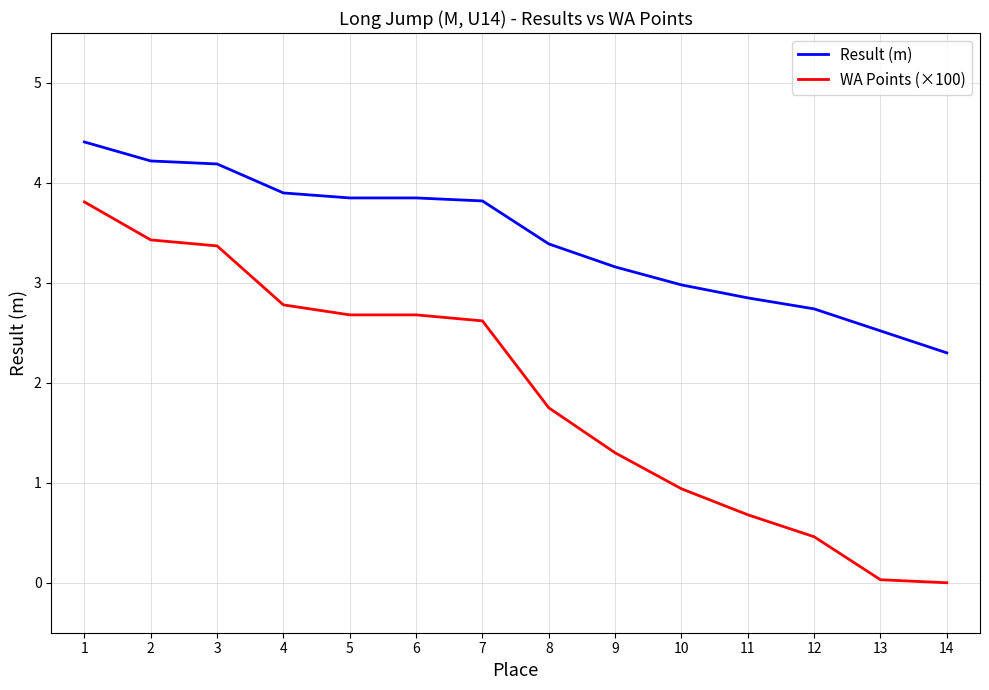

What is the difference between the second highest and second lowest values in the Result (m) series?

1.7